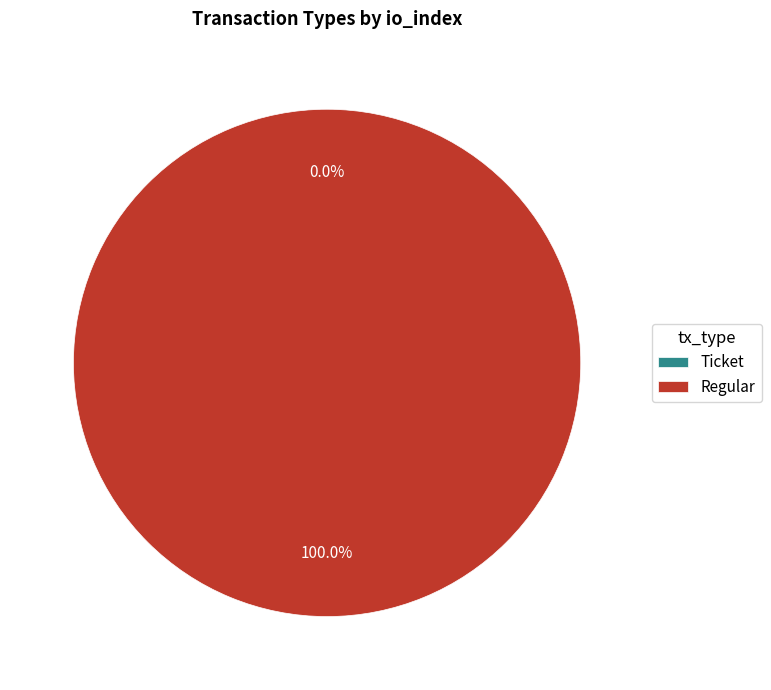

To the nearest percent, what is the difference between the largest and smallest slice percentages?

100%